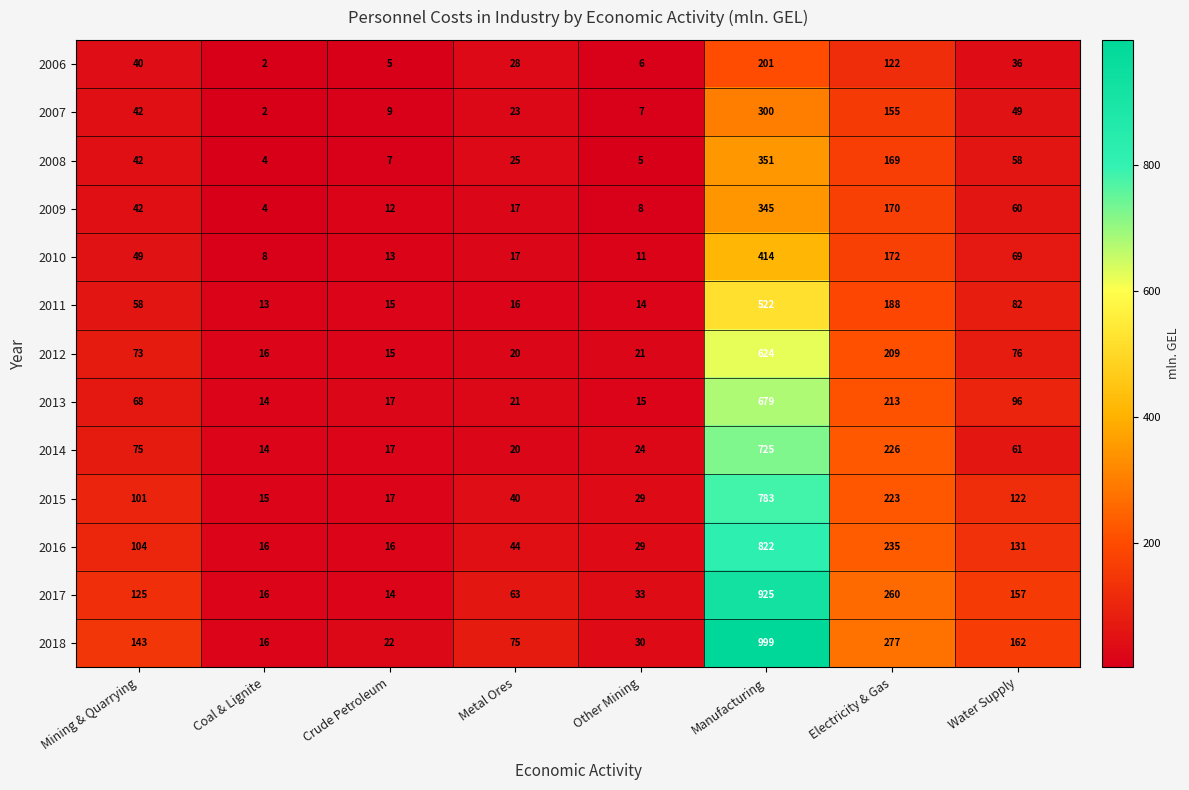

Which series has the largest total across all categories?

2018